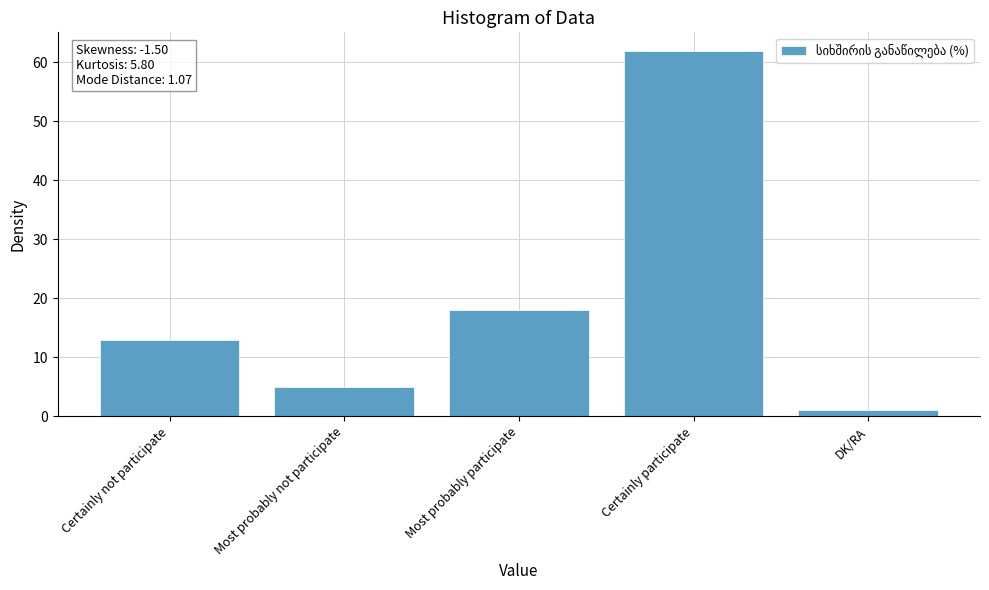

Read the value at Certainly not participate.

13